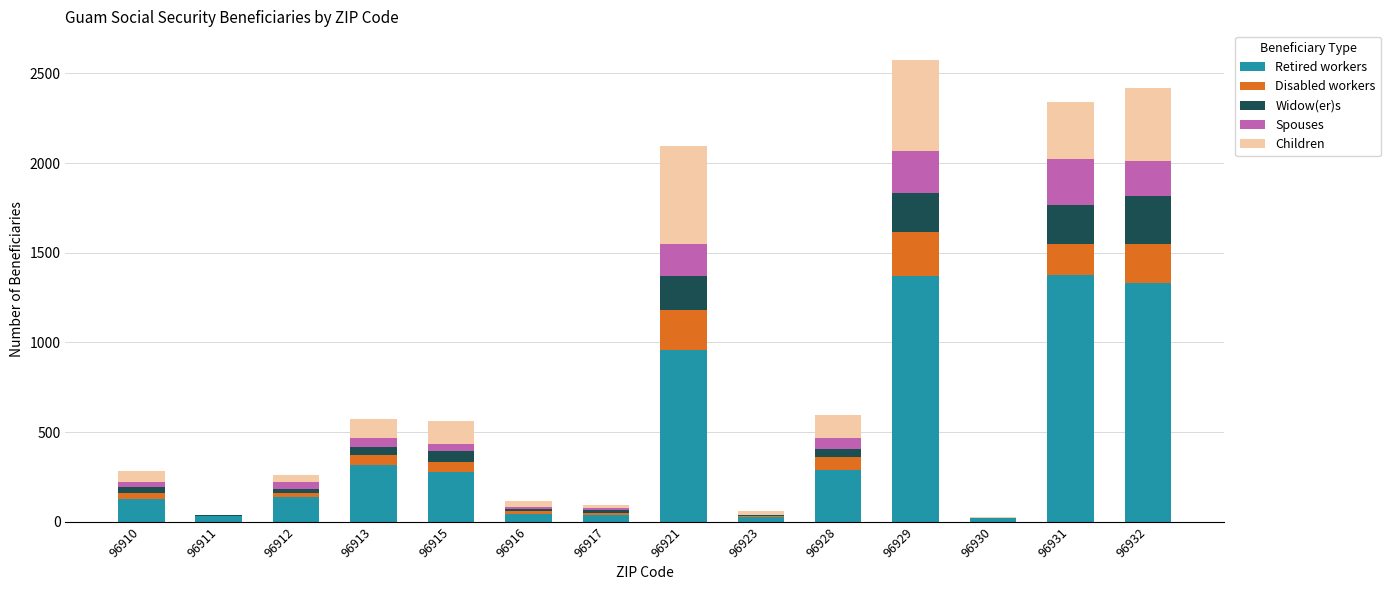

Where is Retired workers nearest to the value 697?

96921